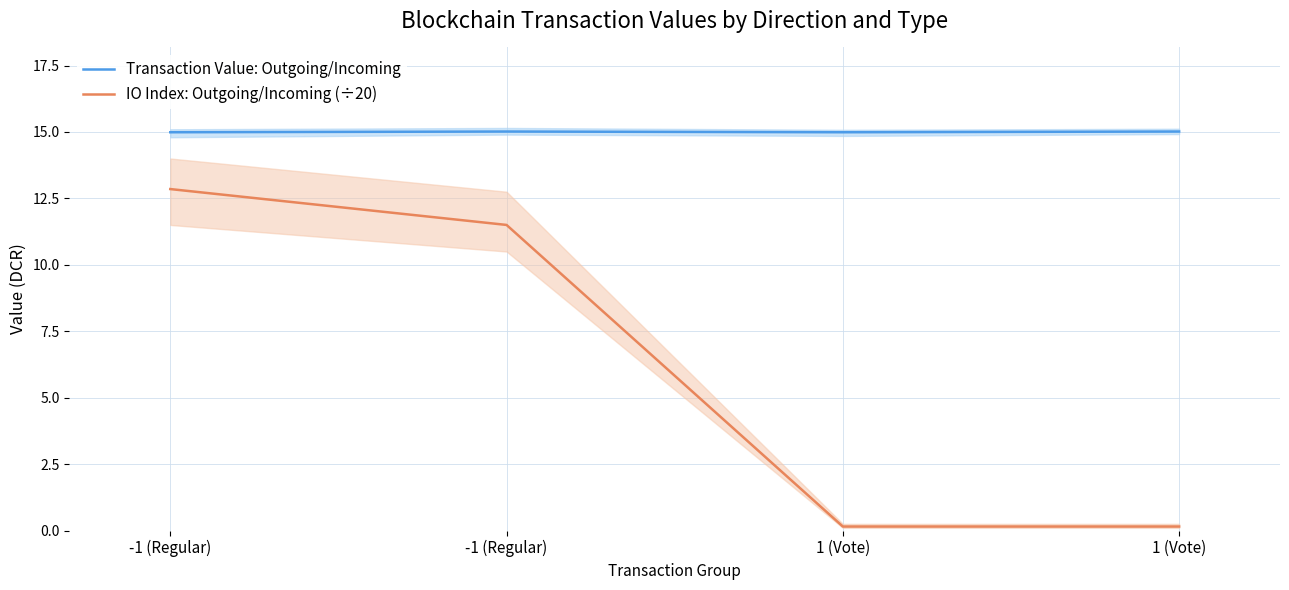

True or false: Transaction Value: Outgoing/Incoming has a value of 15.0 at -1 (Regular).

True